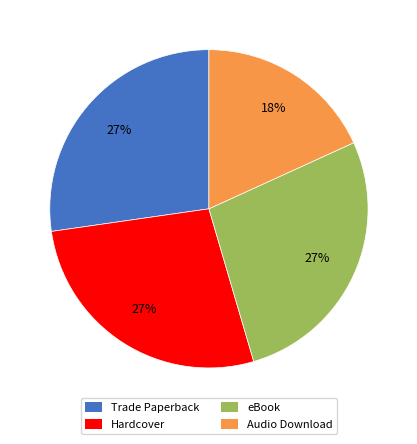

Is it true that Hardcover is 19% of the pie?

False